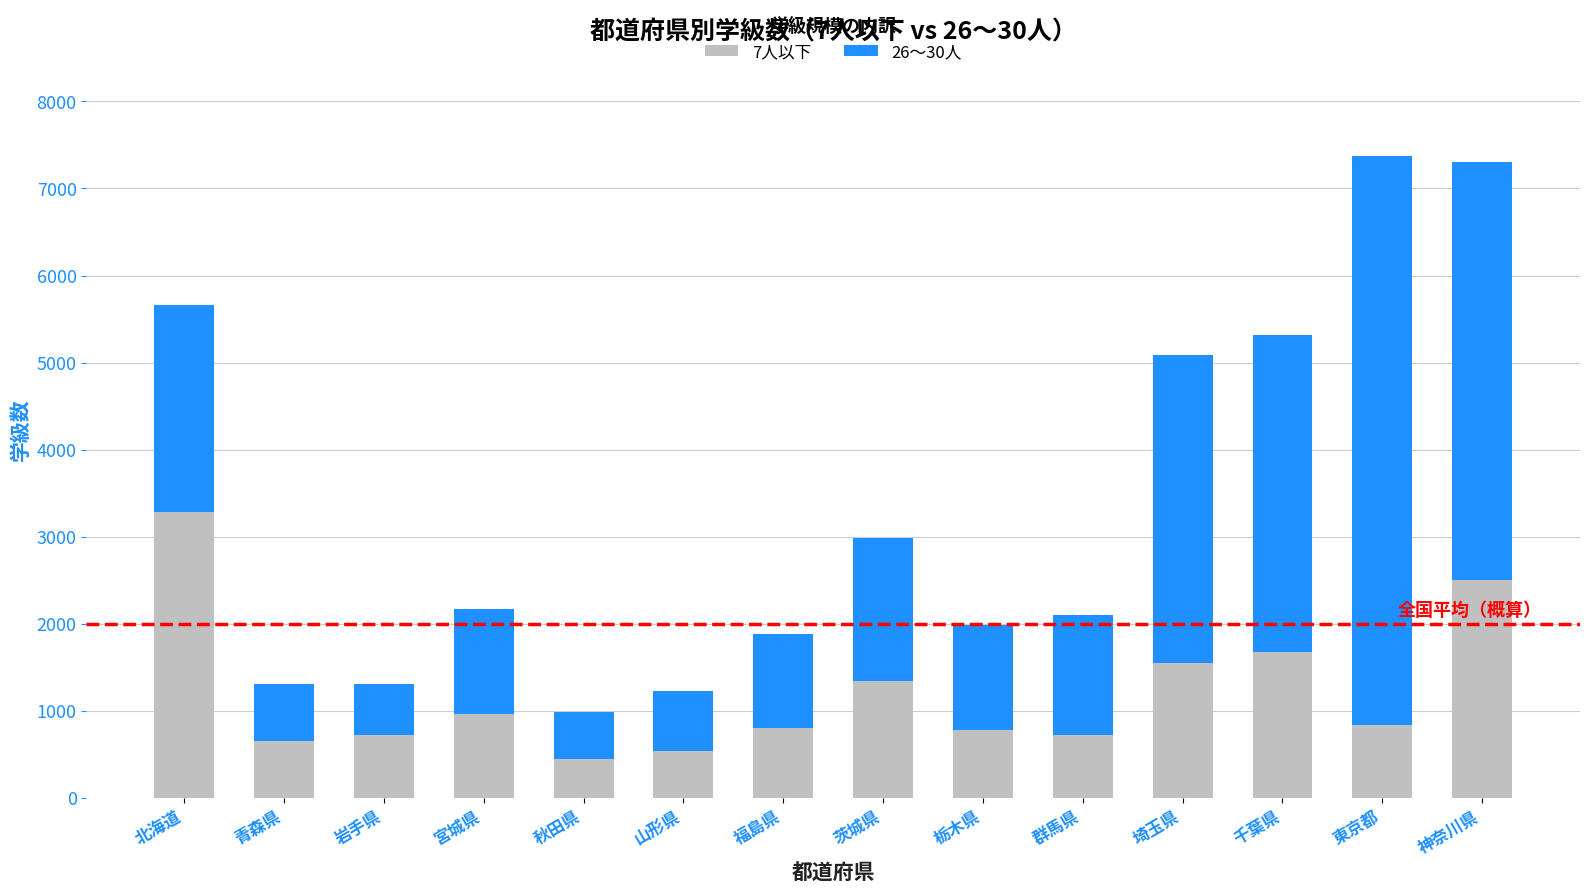

At which label does 7人以下 reach its peak?

北海道